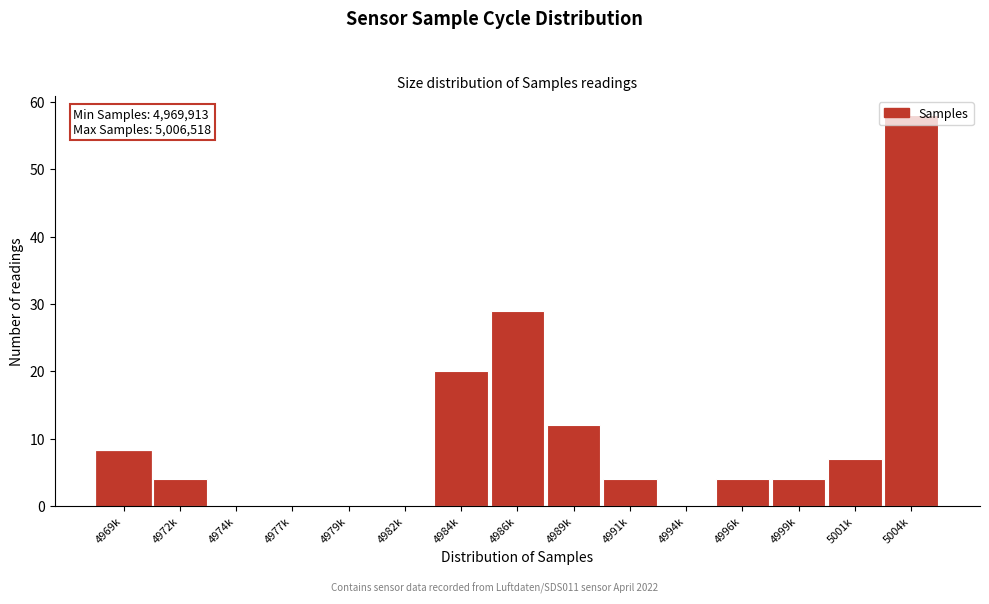

At which category does the chart reach its peak across all series?

5004k